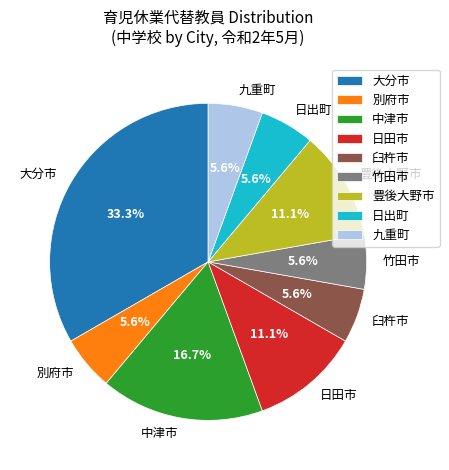

Which slice is the largest?

大分市